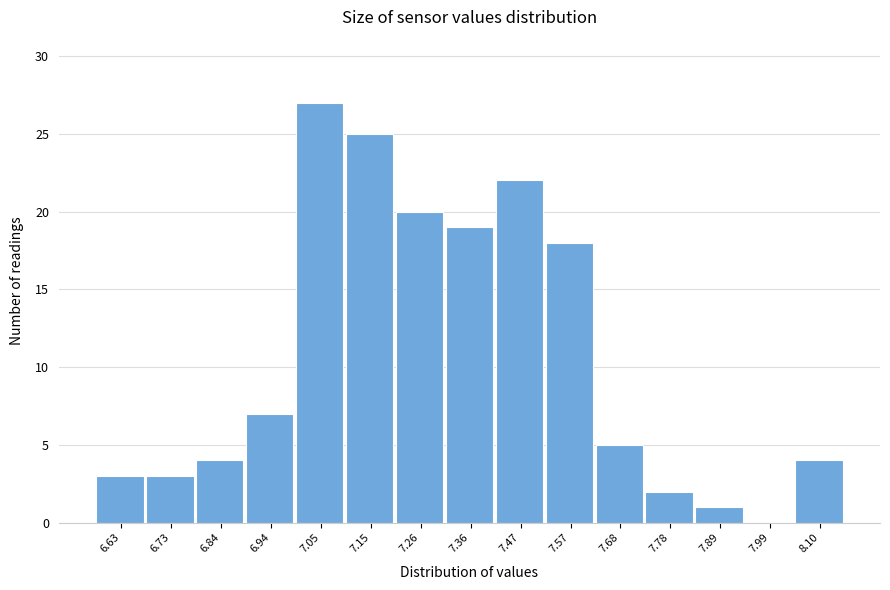

Reading left to right, what are all the values shown in this chart?

6.63=3	6.73=3	6.84=4	6.94=7	7.05=27	7.15=25	7.26=20	7.36=19	7.47=22	7.57=18	7.68=5	7.78=2	7.89=1	7.99=0	8.10=4